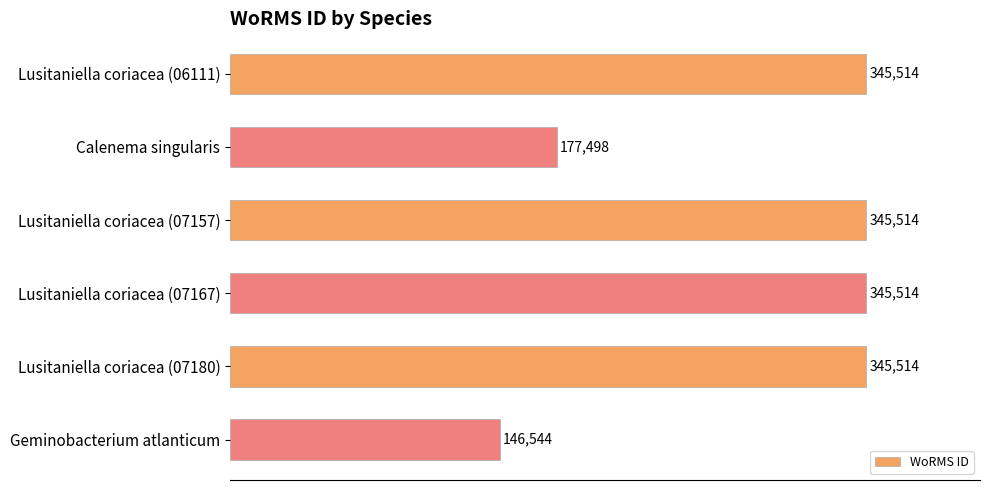

At which category does the chart reach its minimum across all series?

Geminobacterium atlanticum